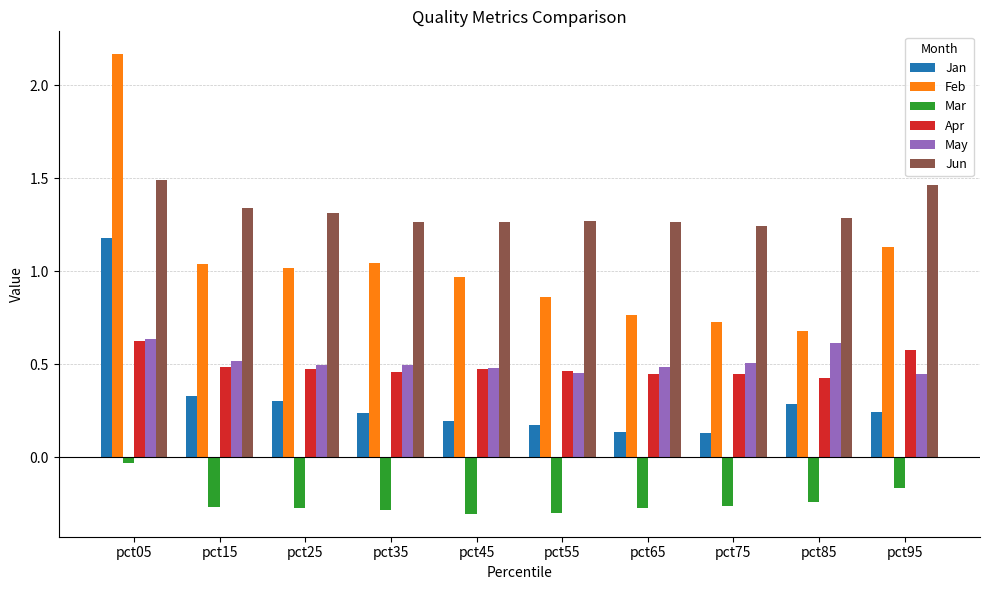

Which category has the highest value in the May series?

pct05